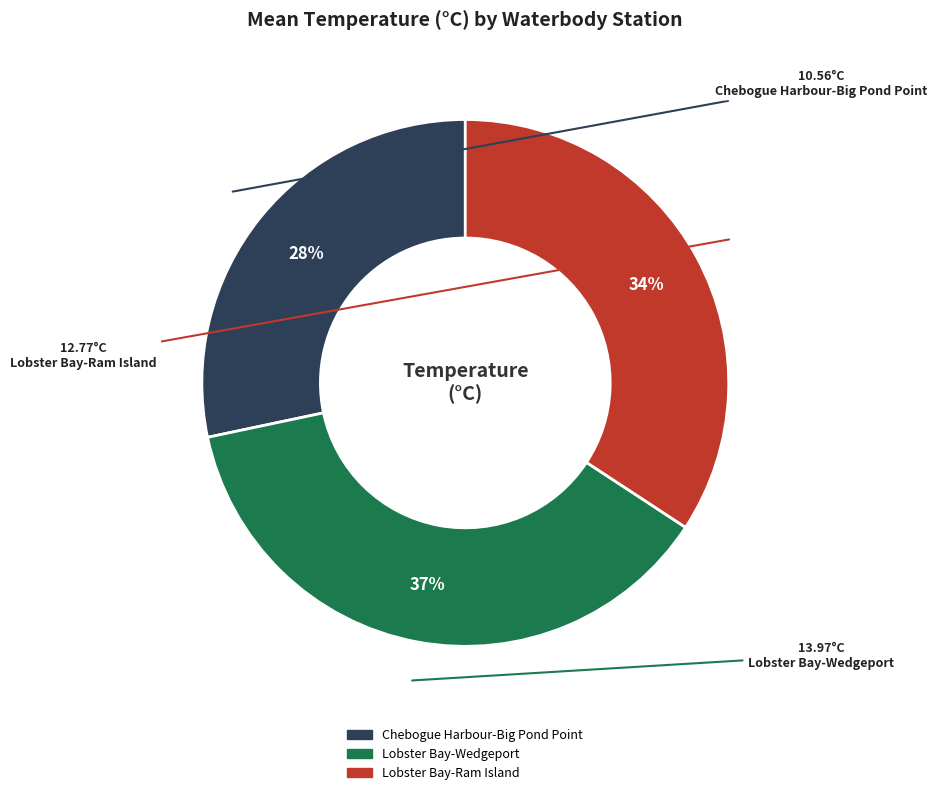

Combined, do Chebogue Harbour-Big Pond Point and Lobster Bay-Ram Island account for over 50%?

Yes